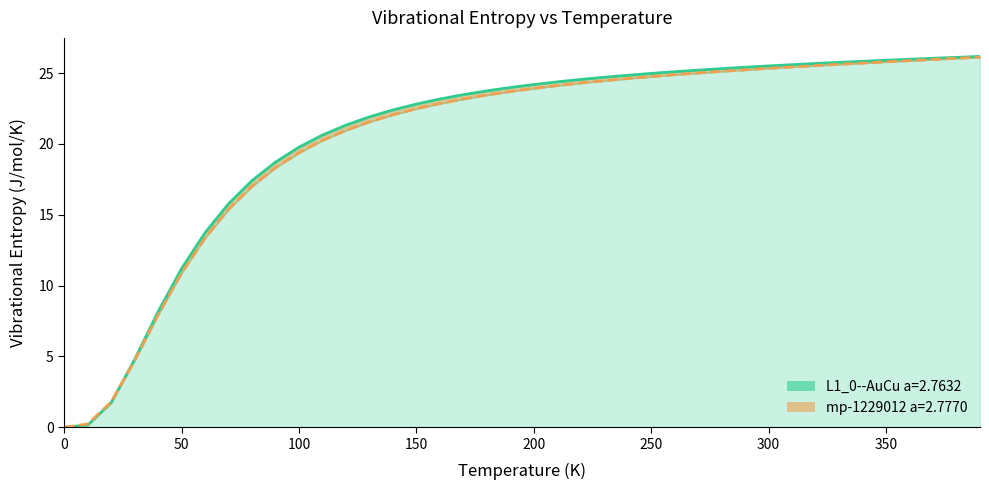

Reading left to right, extract all data points from this chart.

L1_0--AuCu a=2.7632: 0.0=0.0	10.0=0.2	20.0=1.7	30.0=4.8	40.0=8.2	50.0=11.2	60.0=13.7	70.0=15.8	80.0=17.4	90.0=18.7	100.0=19.8	110.0=20.6	120.0=21.3	130.0=21.9	140.0=22.4	150.0=22.8	160.0=23.2	170.0=23.5	180.0=23.7	190.0=24.0	200.0=24.2	210.0=24.4	220.0=24.6	230.0=24.7	240.0=24.8	250.0=25.0	260.0=25.1	270.0=25.2	280.0=25.3	290.0=25.4	300.0=25.5	310.0=25.6	320.0=25.7	330.0=25.8	340.0=25.8	350.0=25.9	360.0=26.0	370.0=26.0	380.0=26.1	390.0=26.2
mp-1229012 a=2.7770: 0.0=0.0	10.0=0.2	20.0=1.8	30.0=4.7	40.0=7.9	50.0=10.9	60.0=13.4	70.0=15.4	80.0=17.0	90.0=18.3	100.0=19.4	110.0=20.2	120.0=21.0	130.0=21.6	140.0=22.1	150.0=22.5	160.0=22.9	170.0=23.2	180.0=23.5	190.0=23.7	200.0=23.9	210.0=24.1	220.0=24.3	230.0=24.5	240.0=24.6	250.0=24.8	260.0=24.9	270.0=25.0	280.0=25.1	290.0=25.2	300.0=25.3	310.0=25.4	320.0=25.5	330.0=25.6	340.0=25.7	350.0=25.8	360.0=25.9	370.0=26.0	380.0=26.0	390.0=26.1